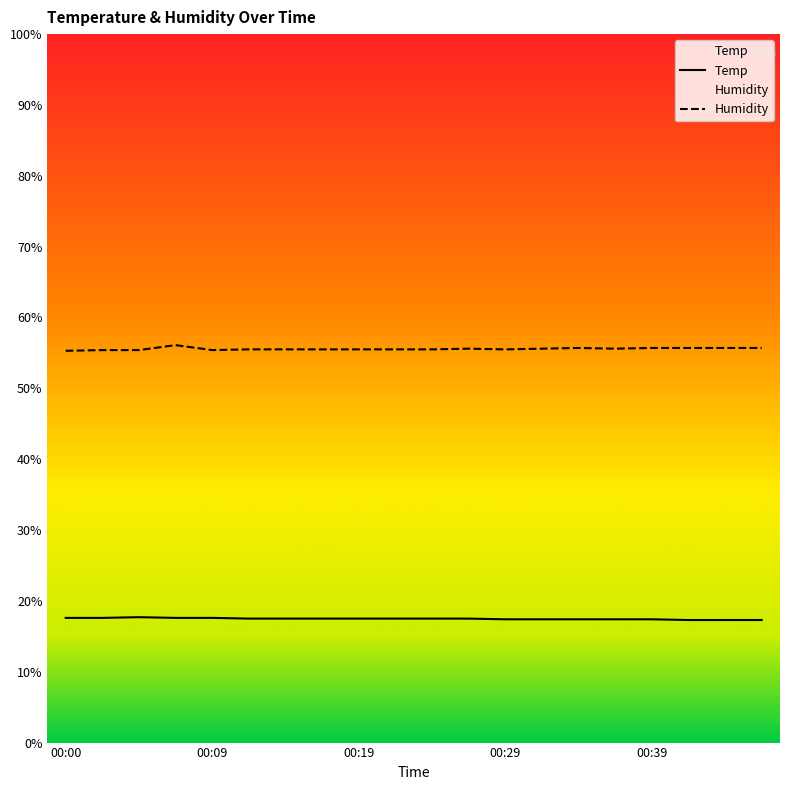

Does the chart display data point markers on the line(s)?

No